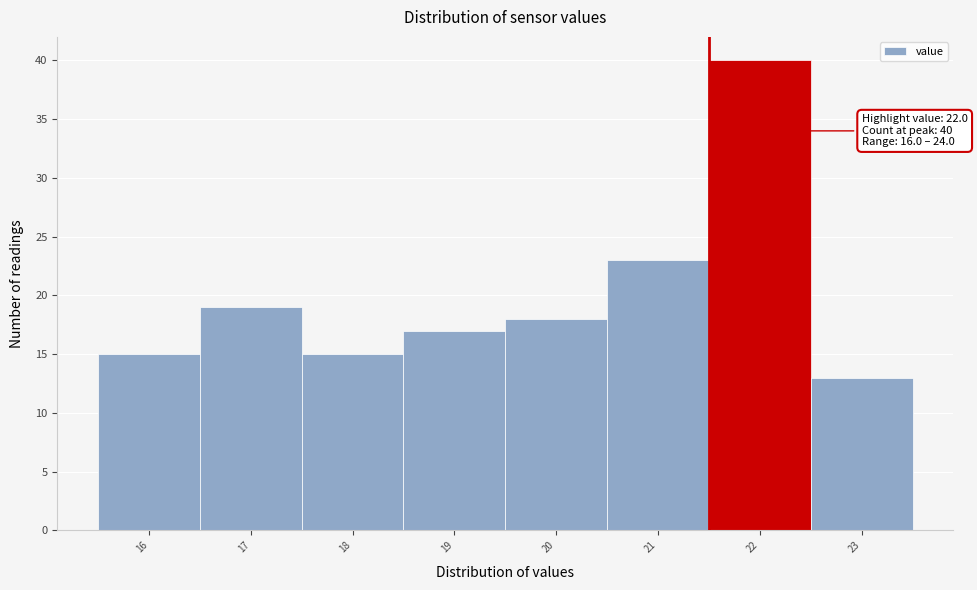

Reading left to right, list all the values displayed in this chart.

16=15	17=19	18=15	19=17	20=18	21=23	22=40	23=13